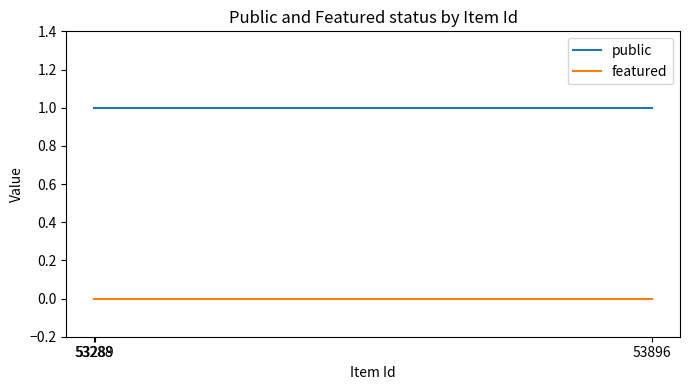

What is the label of the 2nd point from the left?

53288